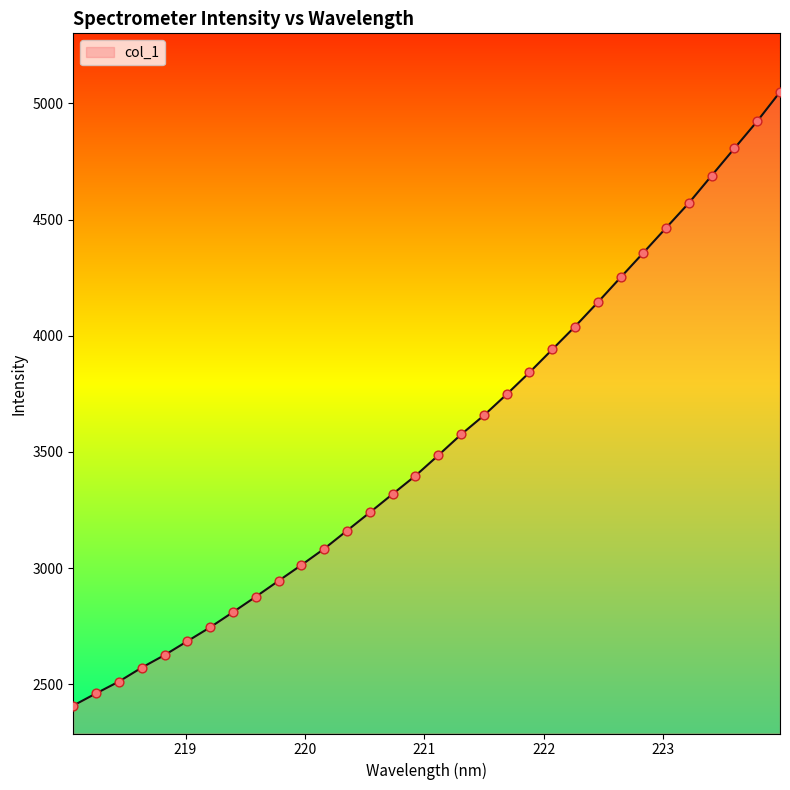

What is the smallest value displayed?

2408.1